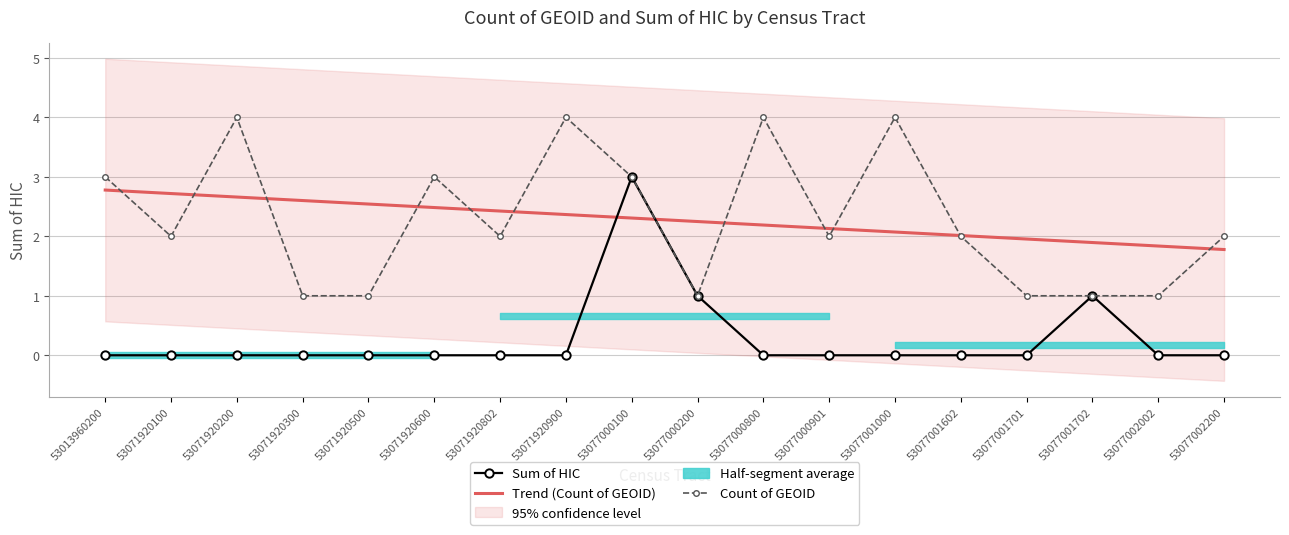

The Count of GEOID series shows 1.5 at 53071920300. True or false?

False